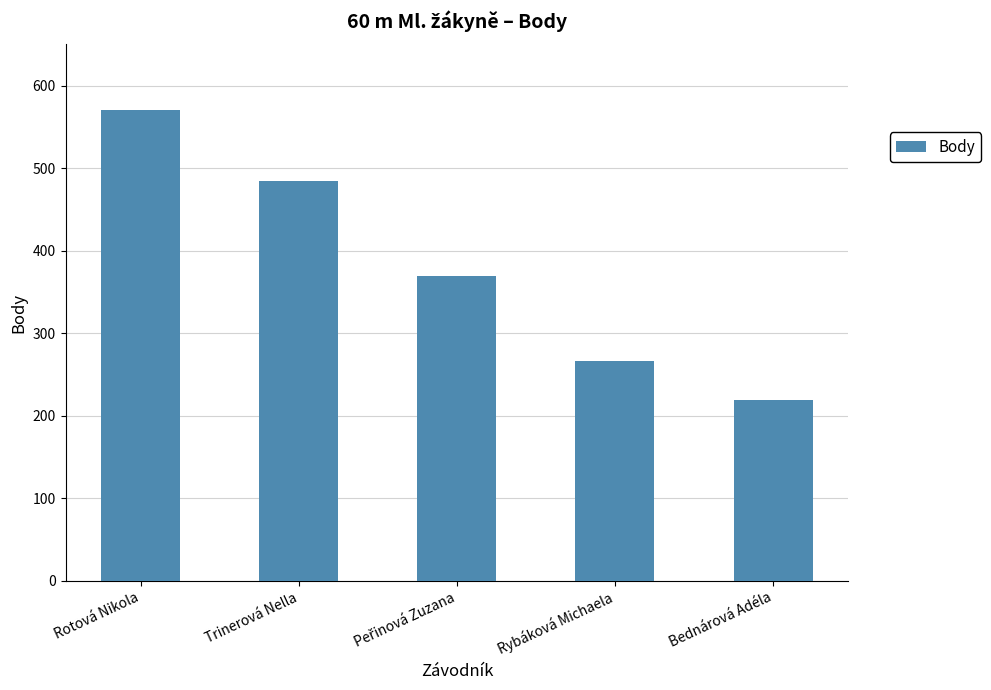

What position from the left is Rotová Nikola?

1